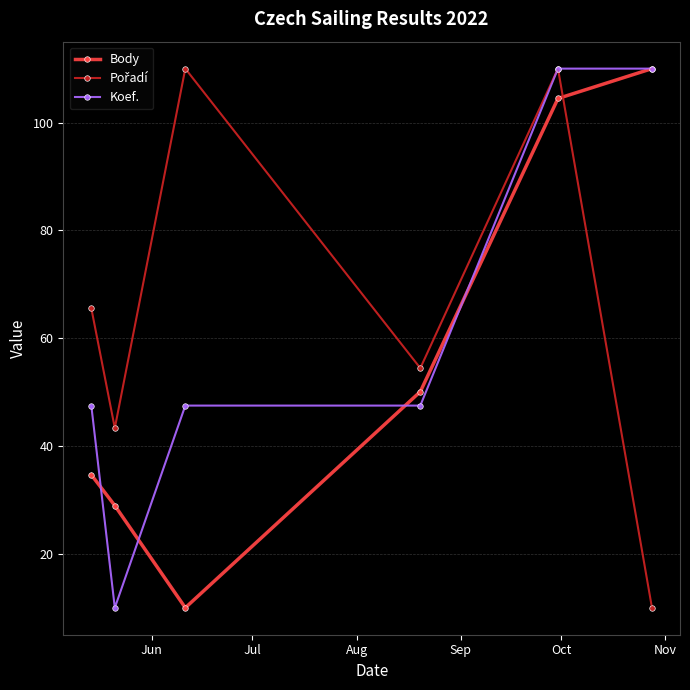

How many data points in Body are above 50?

3